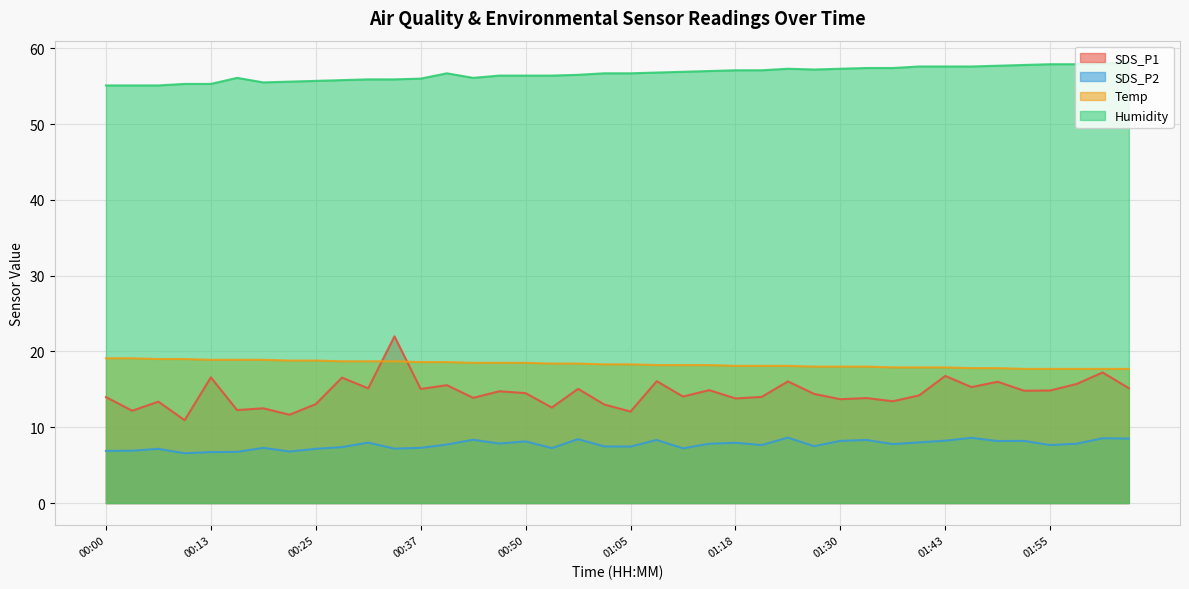

What is the value of the SDS_P2 point at the 21st from the left?

7.5